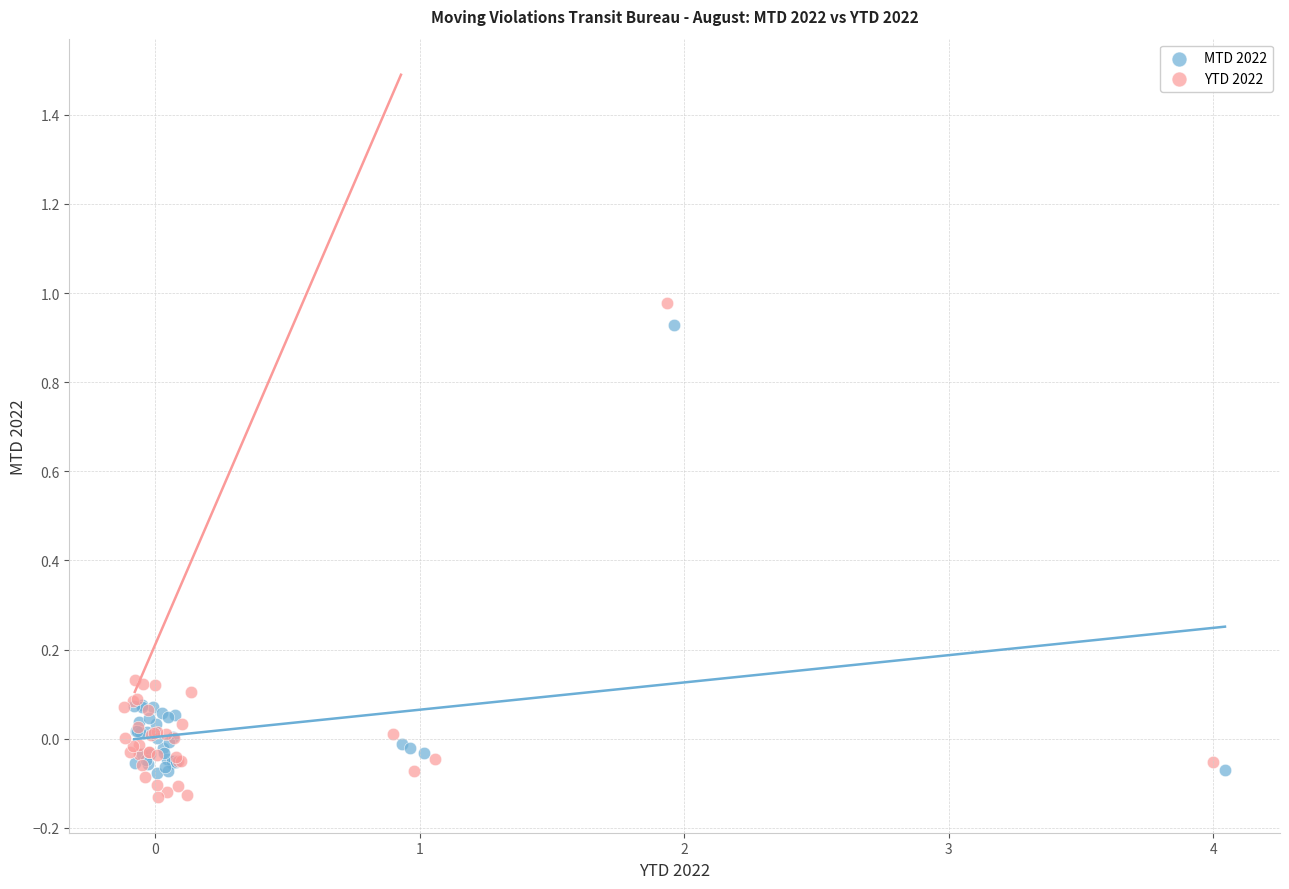

Which series has the widest spread of Y values?

YTD 2022